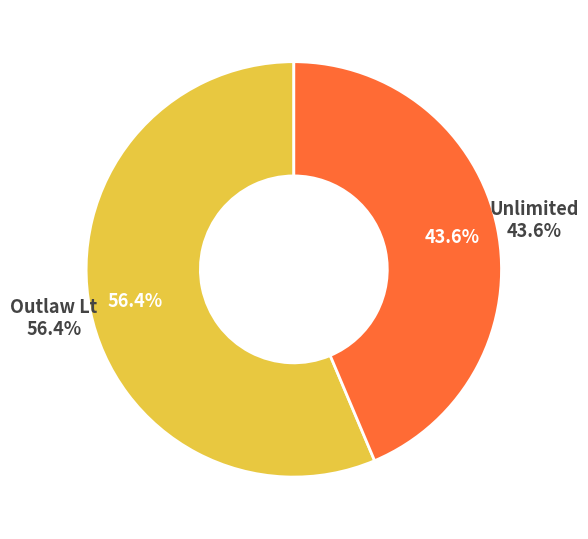

To the nearest percent, what is the difference between the largest and smallest slice percentages?

13%